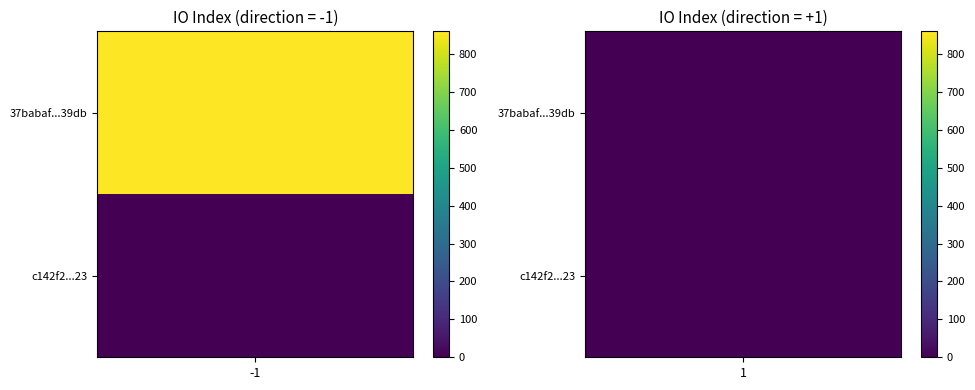

The value of 37babaf491f64ca37b61328f2b9ada9c63239db at direction is -1. True or false?

True